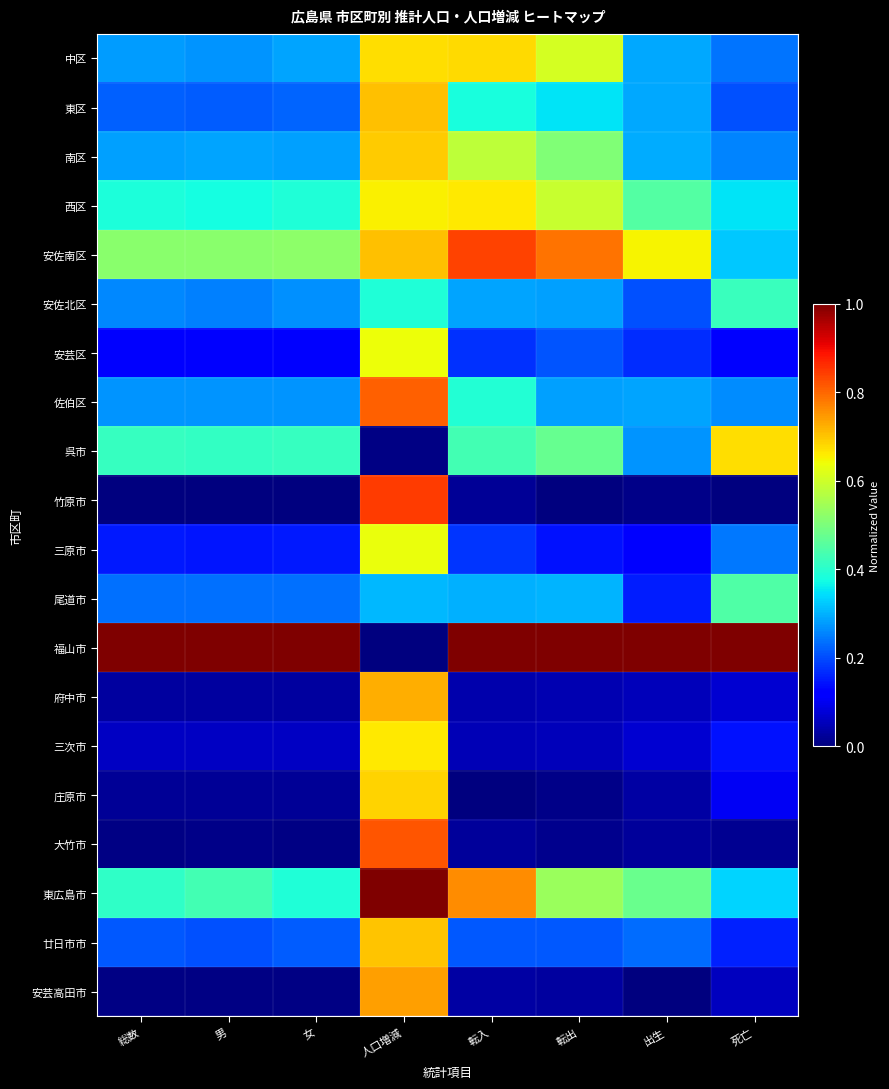

Reading left to right, list all the values displayed in this chart.

中区: 総数=0.3	男=0.3	女=0.3	人口増減=0.7	転入=0.7	転出=0.6	出生=0.3	死亡=0.2
東区: 総数=0.2	男=0.2	女=0.2	人口増減=0.7	転入=0.4	転出=0.3	出生=0.3	死亡=0.2
南区: 総数=0.3	男=0.3	女=0.3	人口増減=0.7	転入=0.6	転出=0.5	出生=0.3	死亡=0.3
西区: 総数=0.4	男=0.4	女=0.4	人口増減=0.7	転入=0.7	転出=0.6	出生=0.5	死亡=0.3
安佐南区: 総数=0.5	男=0.5	女=0.5	人口増減=0.7	転入=0.8	転出=0.8	出生=0.7	死亡=0.3
安佐北区: 総数=0.3	男=0.3	女=0.3	人口増減=0.4	転入=0.3	転出=0.3	出生=0.2	死亡=0.4
安芸区: 総数=0.1	男=0.1	女=0.1	人口増減=0.6	転入=0.2	転出=0.2	出生=0.2	死亡=0.1
佐伯区: 総数=0.3	男=0.3	女=0.3	人口増減=0.8	転入=0.4	転出=0.3	出生=0.3	死亡=0.3
呉市: 総数=0.4	男=0.4	女=0.4	人口増減=0.0	転入=0.4	転出=0.5	出生=0.3	死亡=0.7
竹原市: 総数=0.0	男=0.0	女=0.0	人口増減=0.8	転入=0.0	転出=0.0	出生=0.0	死亡=0.0
三原市: 総数=0.1	男=0.1	女=0.2	人口増減=0.6	転入=0.2	転出=0.1	出生=0.1	死亡=0.2
尾道市: 総数=0.2	男=0.2	女=0.2	人口増減=0.3	転入=0.3	転出=0.3	出生=0.2	死亡=0.4
福山市: 総数=1.0	男=1.0	女=1.0	人口増減=0.0	転入=1.0	転出=1.0	出生=1.0	死亡=1.0
府中市: 総数=0.0	男=0.0	女=0.0	人口増減=0.7	転入=0.0	転出=0.0	出生=0.1	死亡=0.1
三次市: 総数=0.1	男=0.1	女=0.1	人口増減=0.7	転入=0.0	転出=0.1	出生=0.1	死亡=0.1
庄原市: 総数=0.0	男=0.0	女=0.0	人口増減=0.7	転入=0.0	転出=0.0	出生=0.0	死亡=0.1
大竹市: 総数=0.0	男=0.0	女=0.0	人口増減=0.8	転入=0.0	転出=0.0	出生=0.0	死亡=0.0
東広島市: 総数=0.4	男=0.4	女=0.4	人口増減=1.0	転入=0.8	転出=0.5	出生=0.5	死亡=0.3
廿日市市: 総数=0.2	男=0.2	女=0.2	人口増減=0.7	転入=0.2	転出=0.2	出生=0.2	死亡=0.2
安芸高田市: 総数=0.0	男=0.0	女=0.0	人口増減=0.7	転入=0.0	転出=0.0	出生=0.0	死亡=0.1